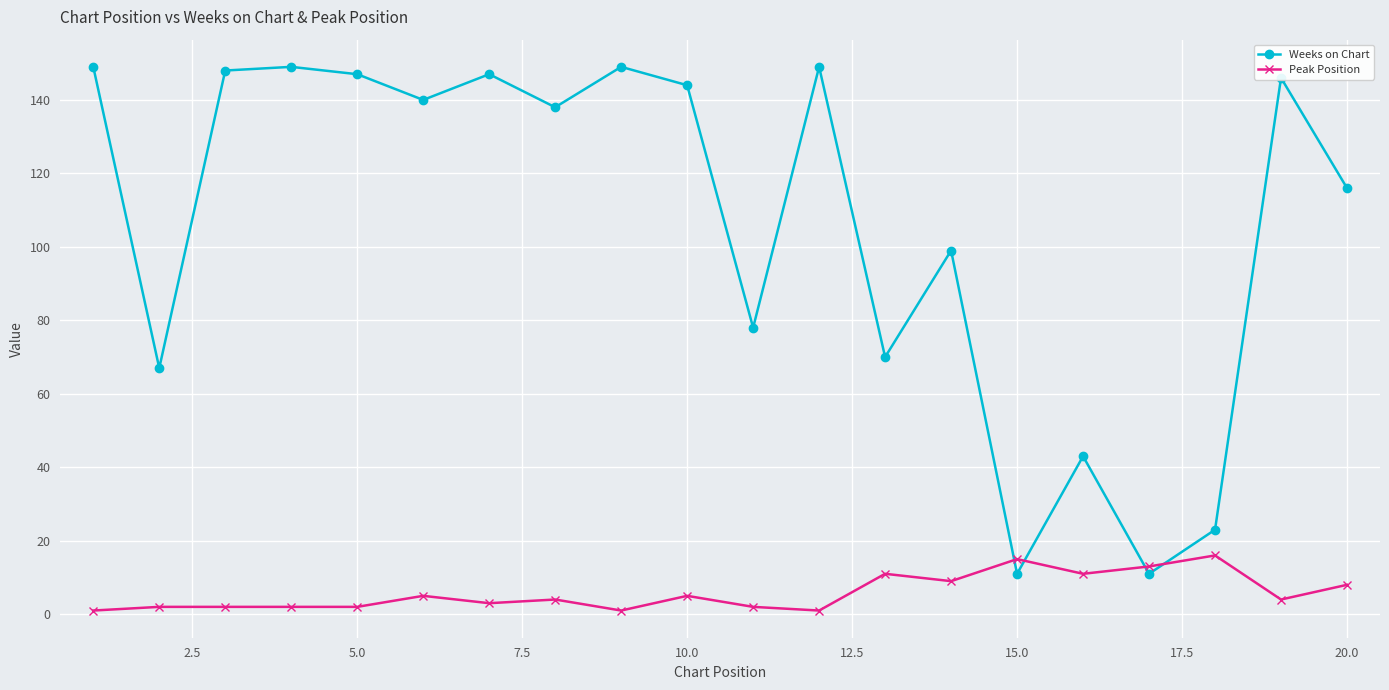

How many categories are shown in the chart?

20